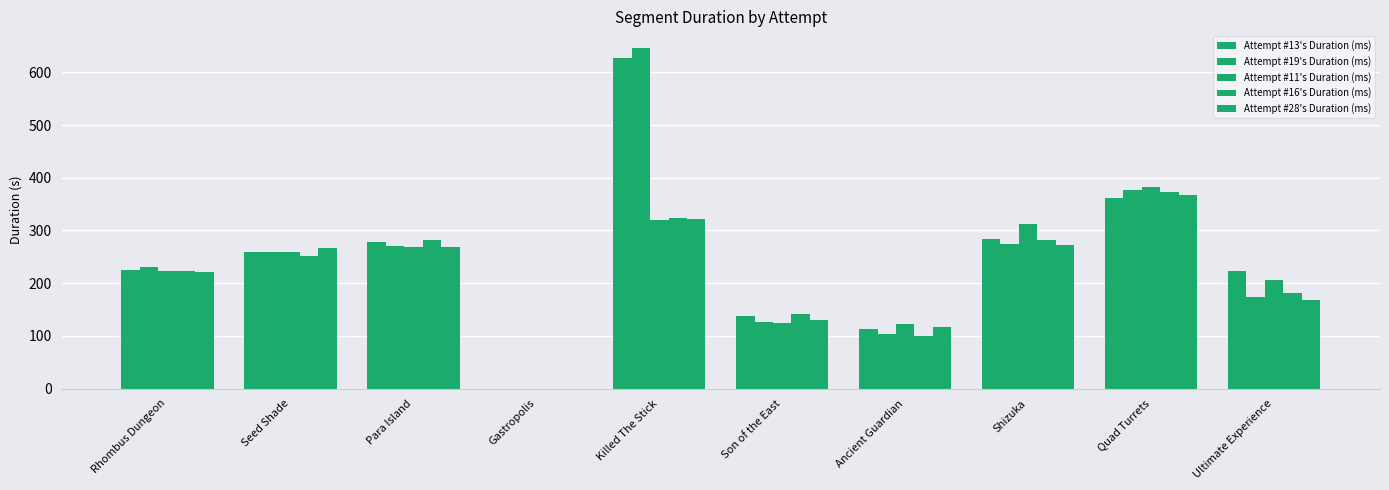

The value of Attempt #19's Duration (ms) at Killed The Stick is 645.7. True or false?

True